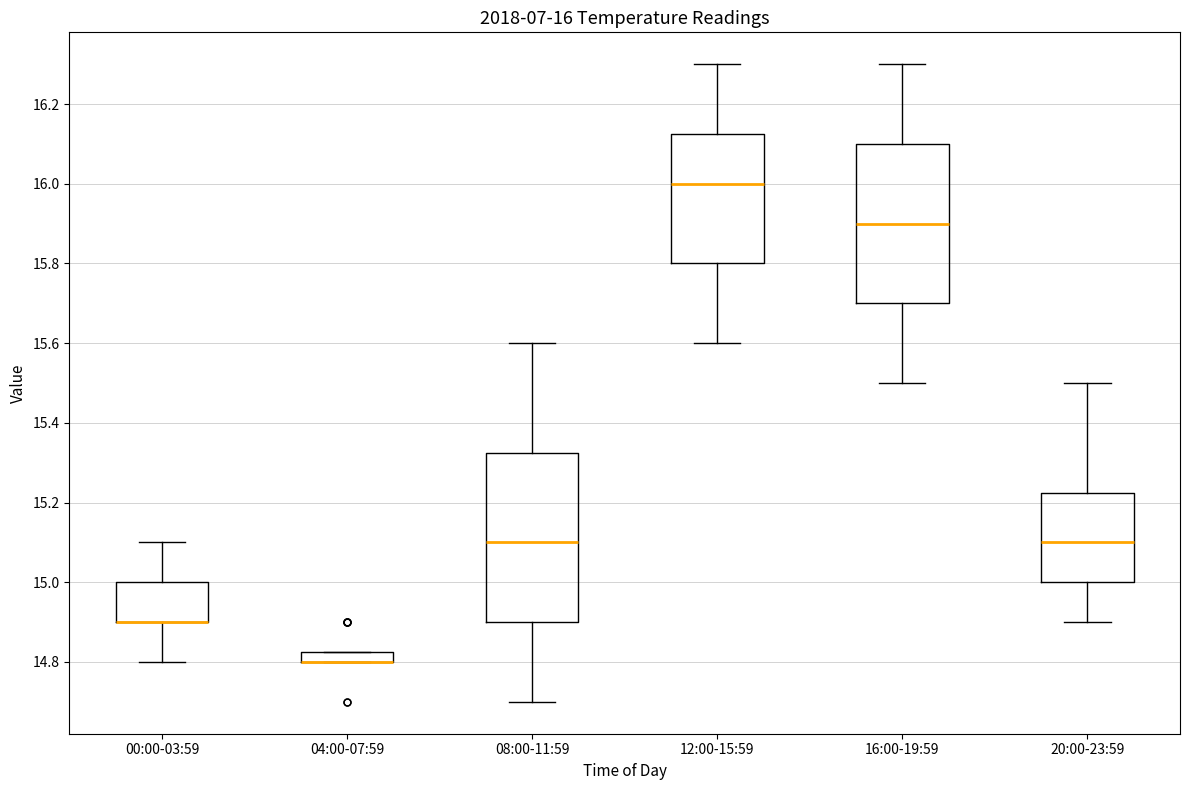

Comparing the boxes themselves (not the whiskers), which one is the tallest?

08:00-11:59